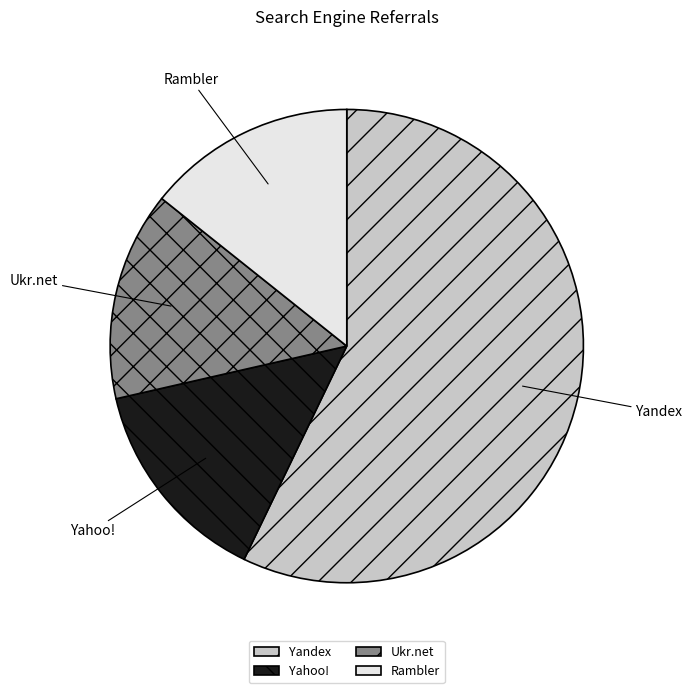

How many segments does this pie chart have?

4